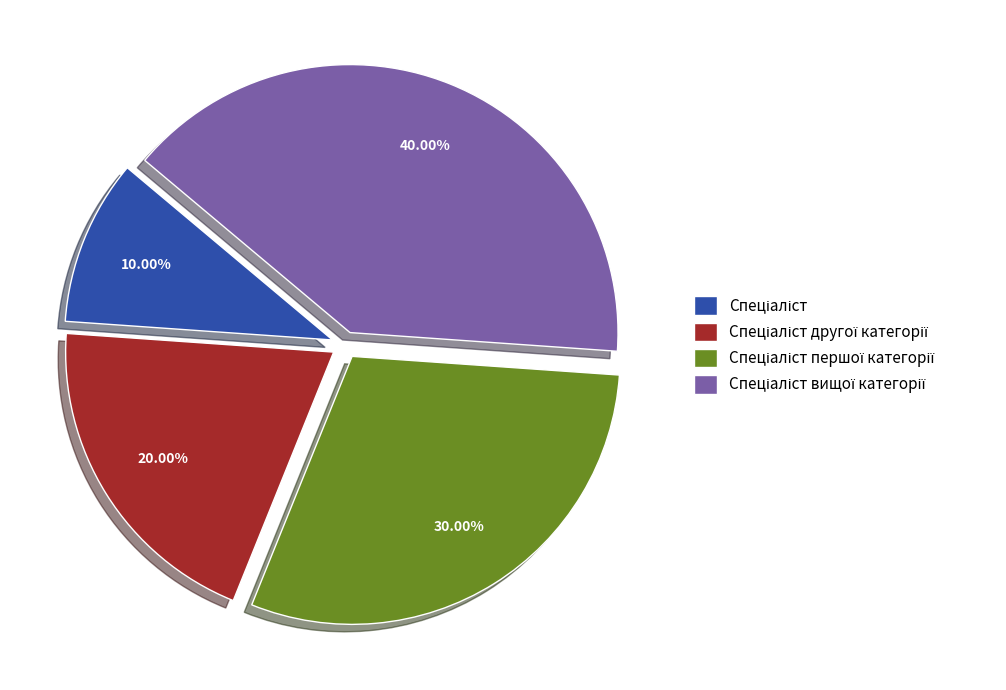

To the nearest percent, what is the difference between the largest and smallest slice percentages?

30%